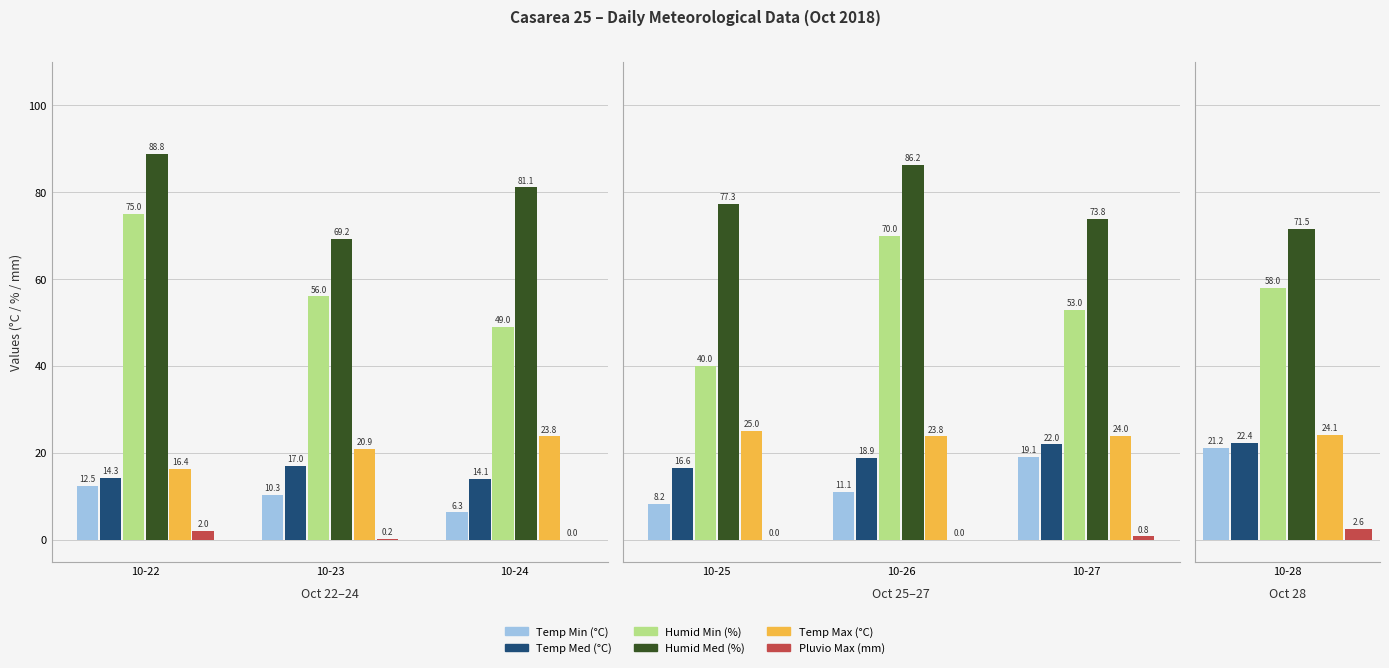

The Humid Med (%) series shows 125.4 at 10-26. True or false?

False